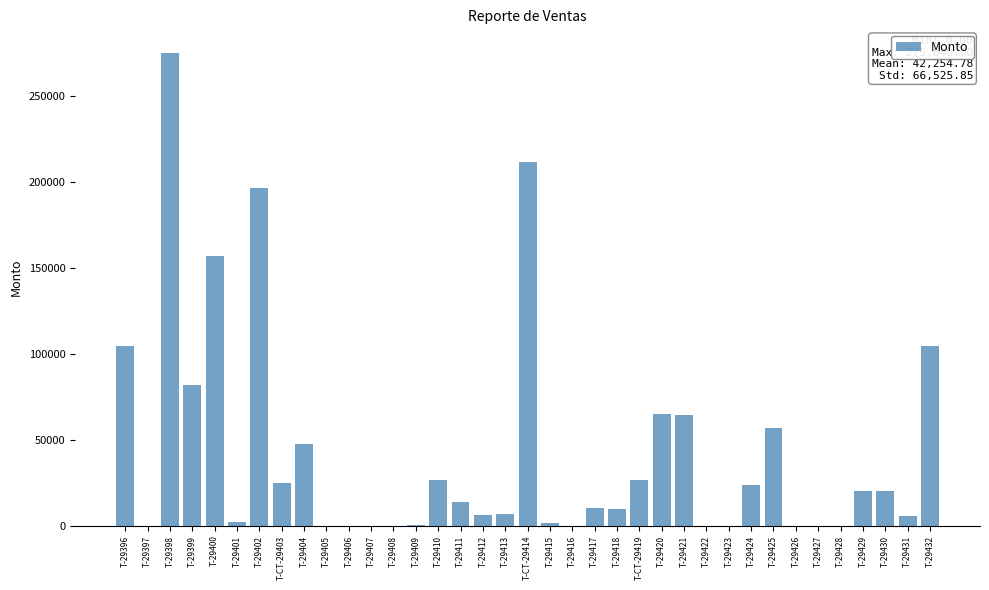

Are the bars grouped side by side (vs. stacked)?

No